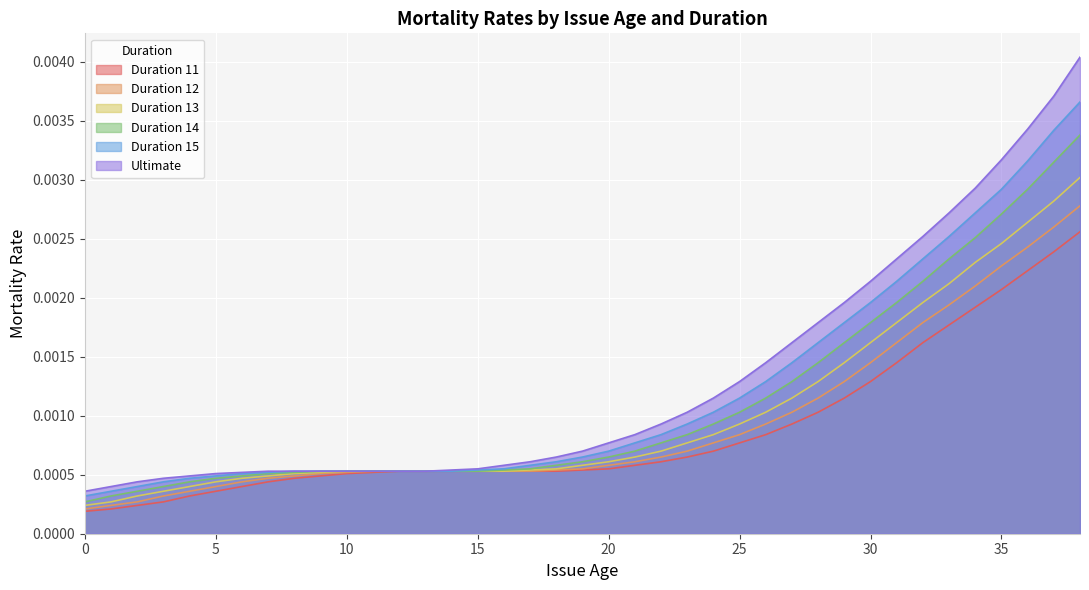

List the series in order of their peak value, lowest first.

Duration 11, Duration 12, Duration 13, Duration 14, Duration 15, Ultimate